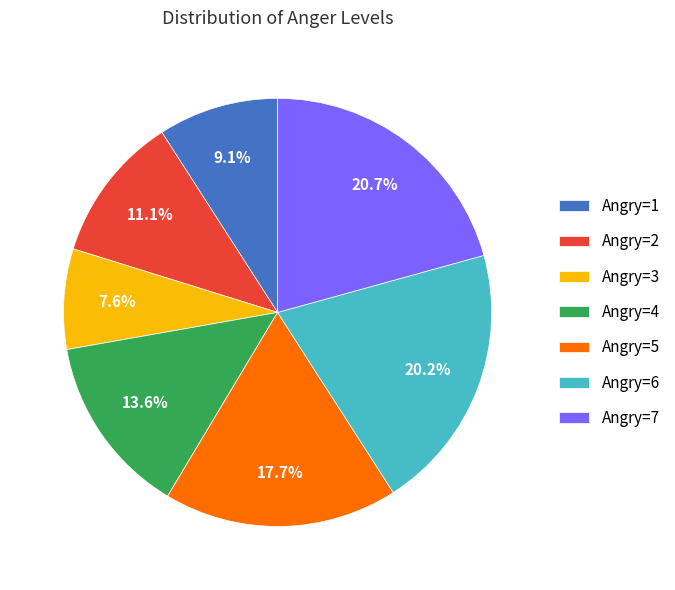

Combined, what portion of the pie is Angry=2 and Angry=7?

31.8%